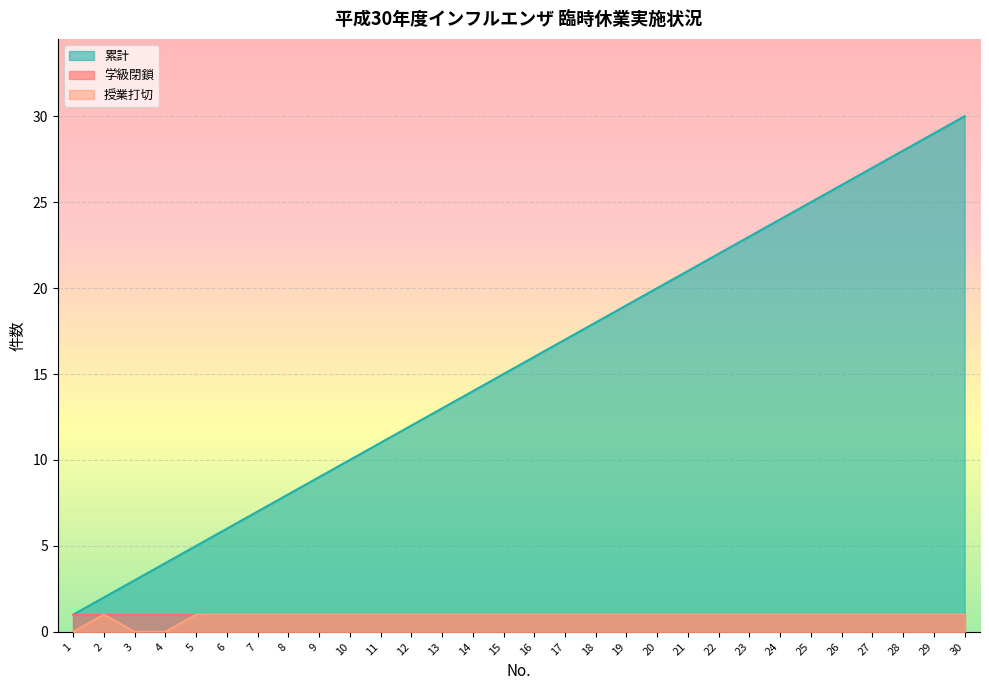

In 授業打切, how many points are higher than both neighbors (excluding endpoints)?

1